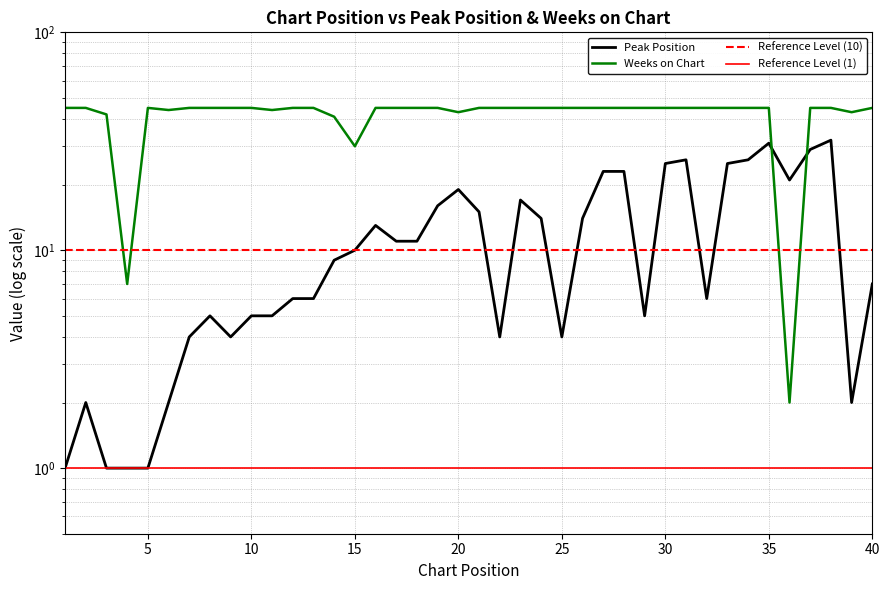

Reading left to right, list all the values displayed in this chart.

Peak Position: 1	2	1	1	1	2	4	5	4	5	5	6	6	9	10	13	11	11	16	19	15	4	17	14	4	14	23	23	5	25	26	6	25	26	31	21	29	32	2	7
Weeks on Chart: 45	45	42	7	45	44	45	45	45	45	44	45	45	41	30	45	45	45	45	43	45	45	45	45	45	45	45	45	45	45	45	45	45	45	45	2	45	45	43	45